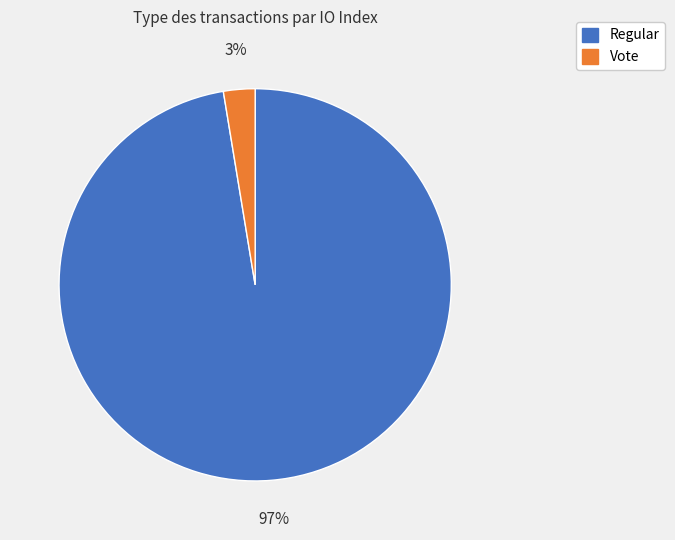

Does any single category account for the majority?

Yes